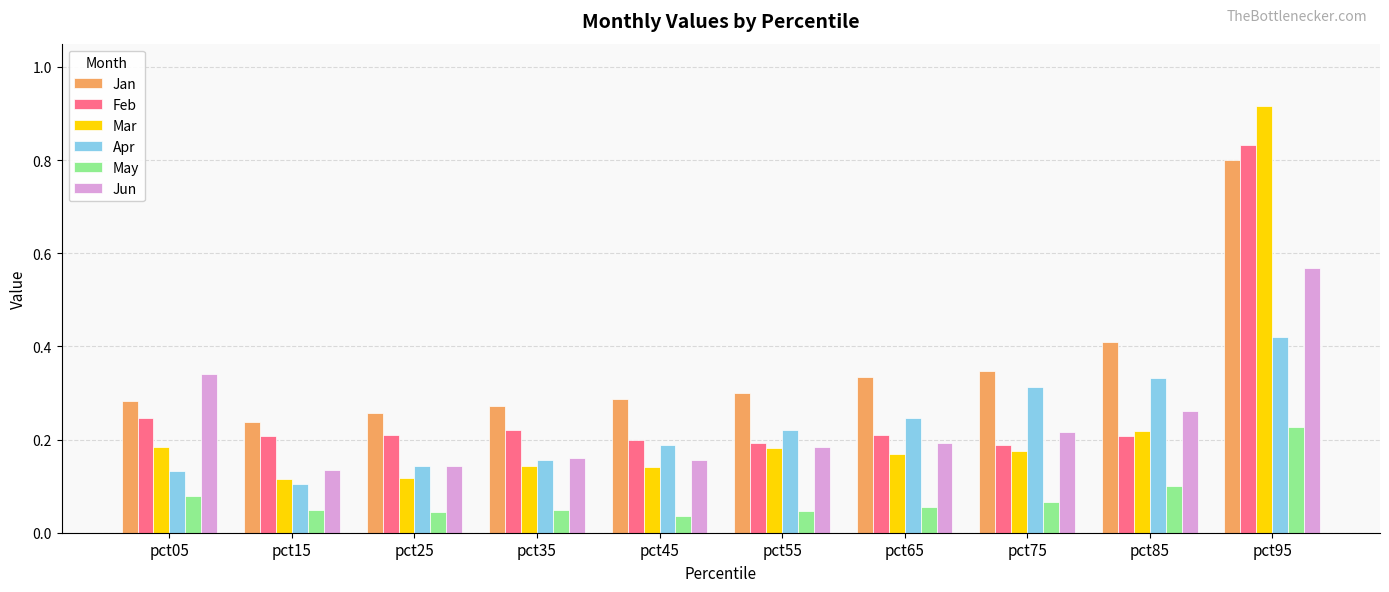

At how many categories does at least one series exceed 0?

10